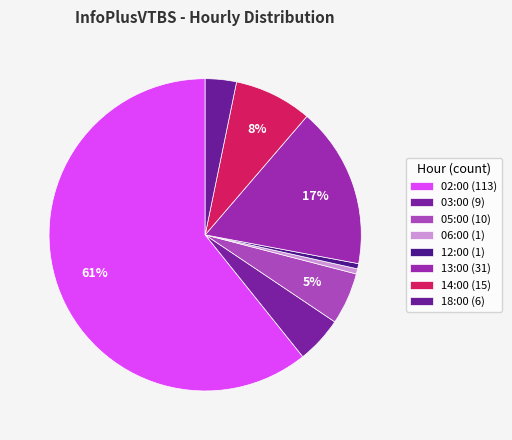

To the nearest percent, what is the average slice percentage?

12%